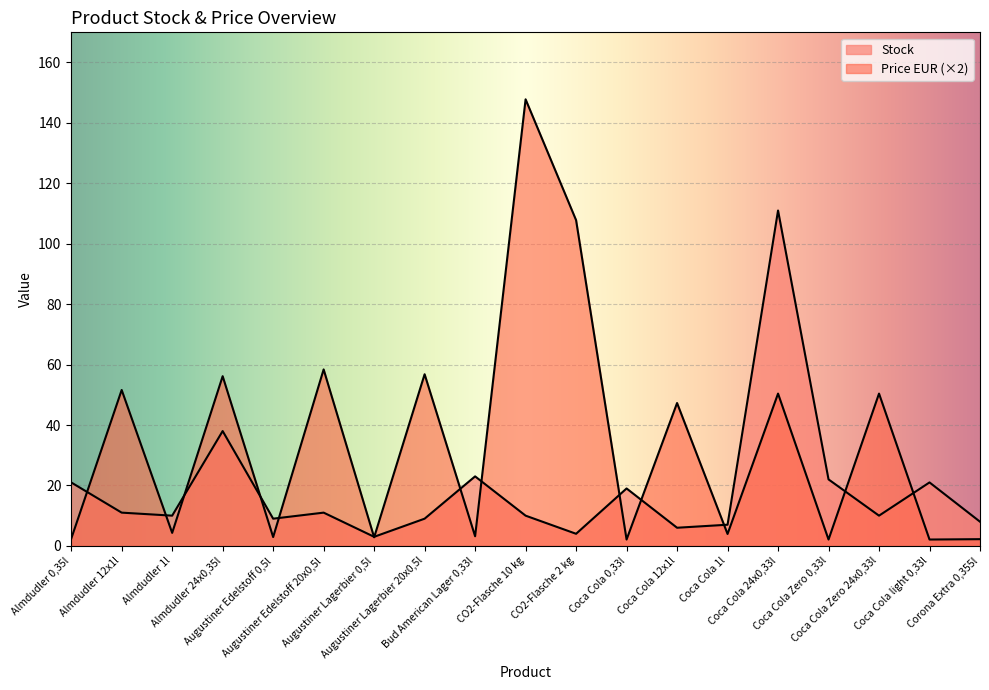

Between Augustiner Edelstoff 20x0,5l and Coca Cola 1l, which is larger?

Augustiner Edelstoff 20x0,5l